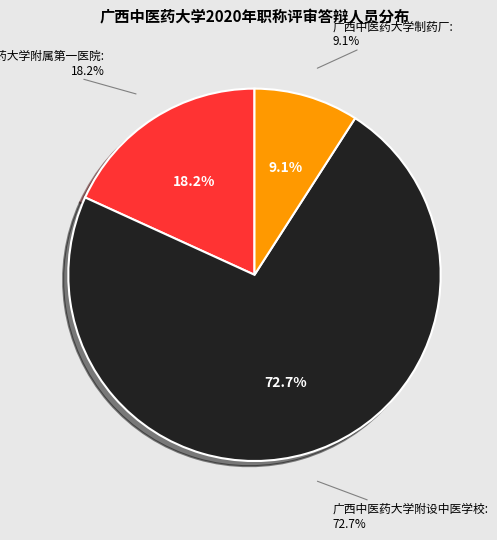

Between 广西中医药大学附设中医学校 and 广西中医药大学附属第一医院, which is larger?

广西中医药大学附设中医学校